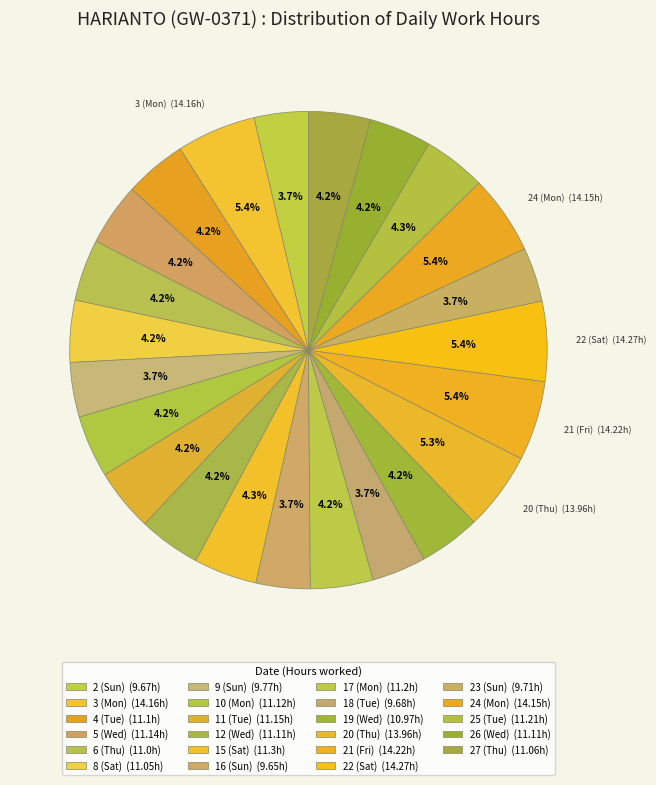

Count the number of slices in the pie.

23